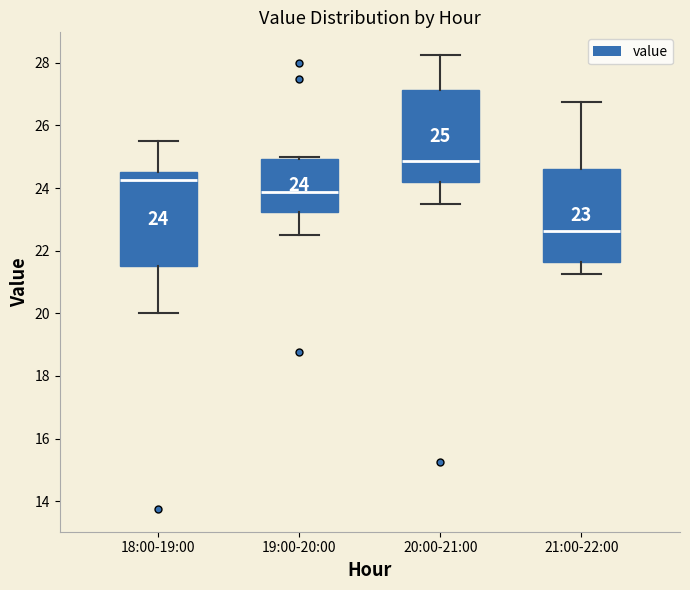

Which box's median line is the lowest?

21:00-22:00